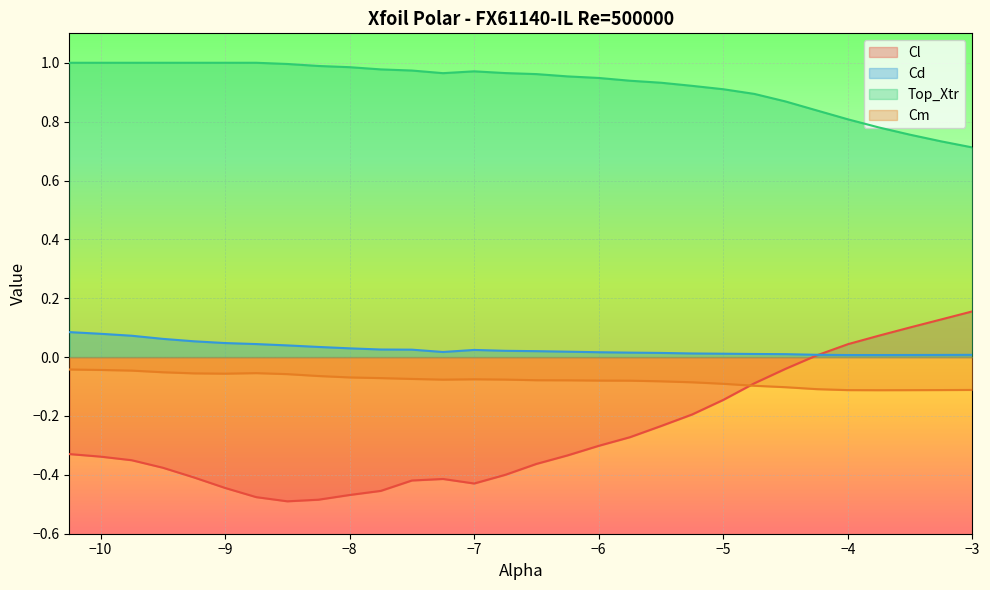

What is the total value across all series at -4.25?

0.7